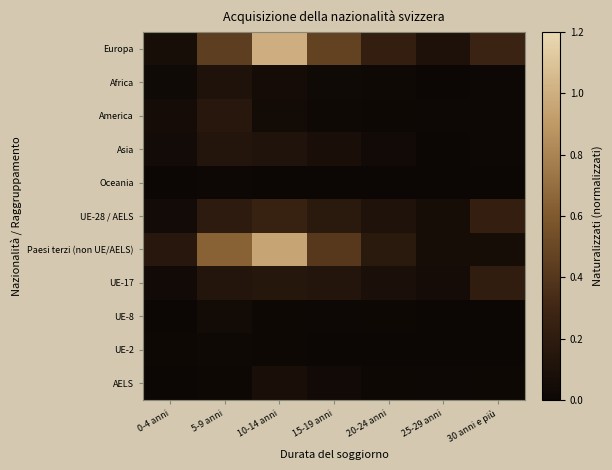

Count the number of categories in the chart.

7